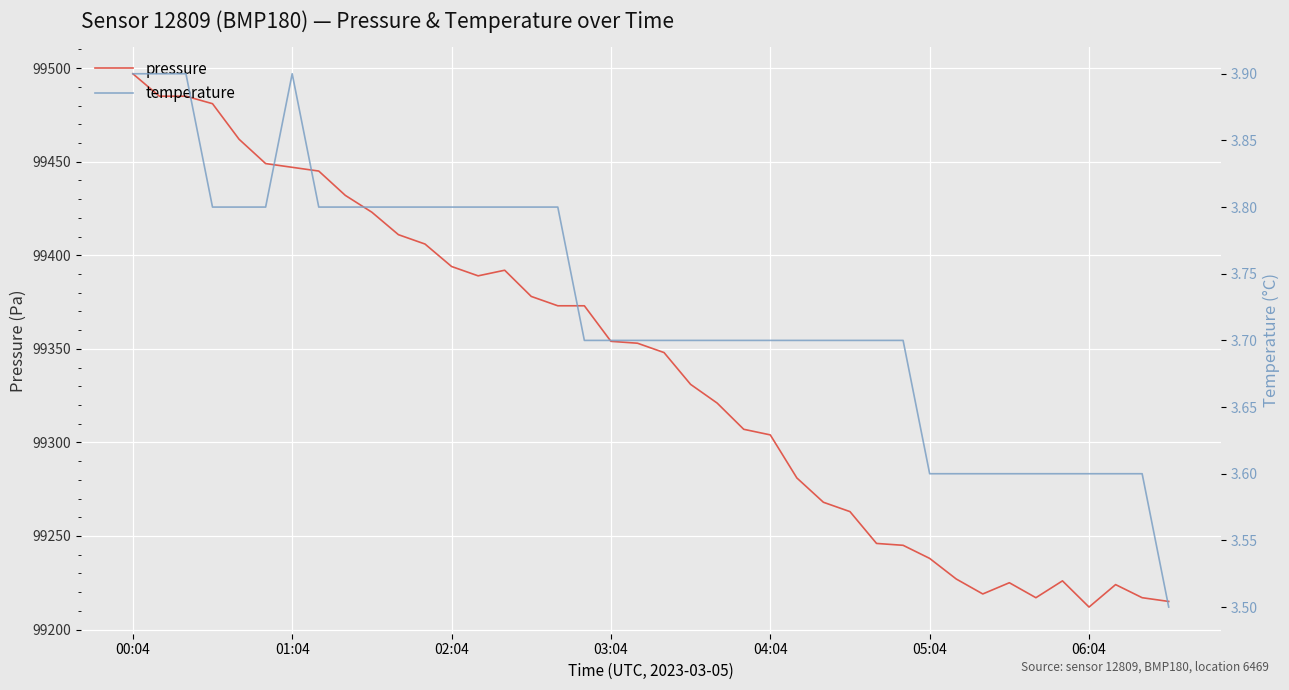

How many categories are shown in the chart?

40